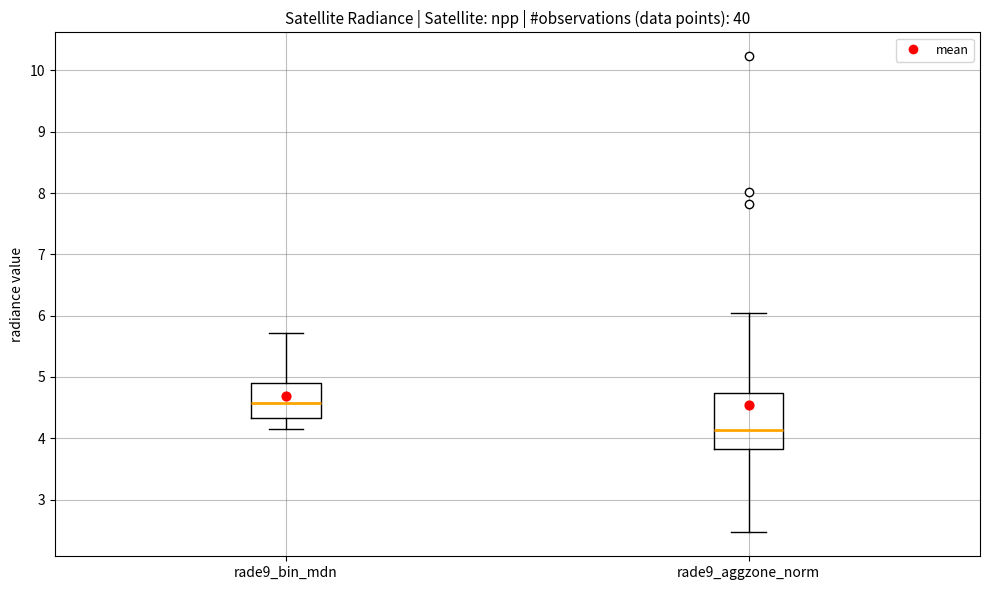

Where does the median line of the box for rade9_aggzone_norm sit on the y-axis? The values are not printed on the chart, so give them approximately, as read against the axis.

4.1